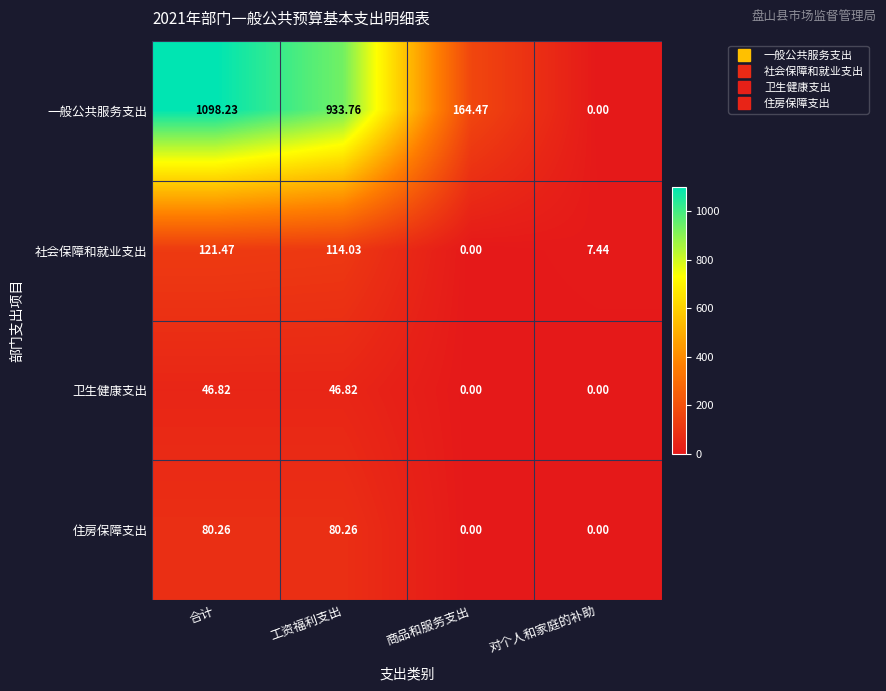

Between 工资福利支出 and 对个人和家庭的补助, which series saw the biggest shift?

一般公共服务支出